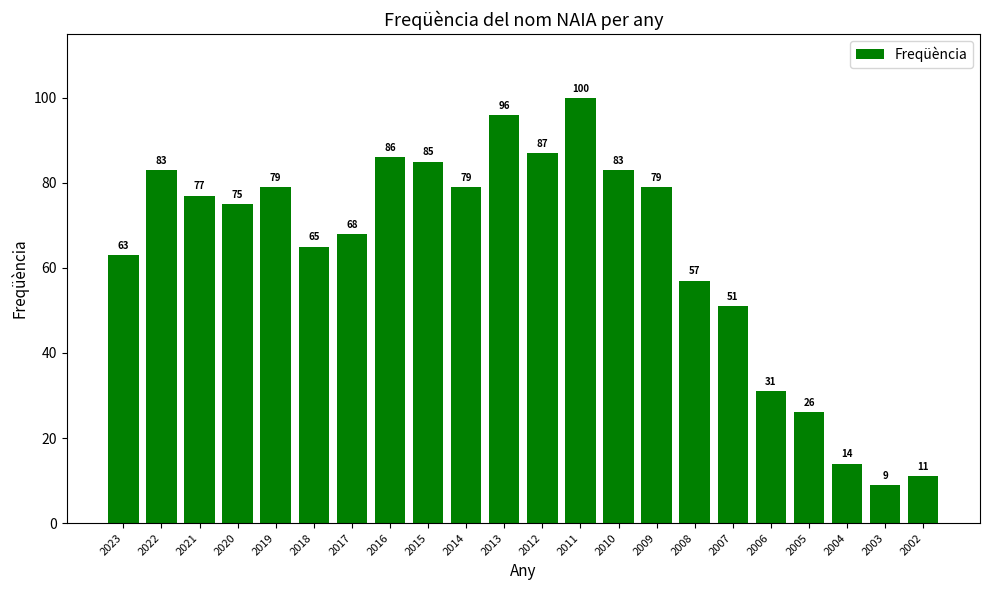

What is the change in value from 2022 to 2008?

-26